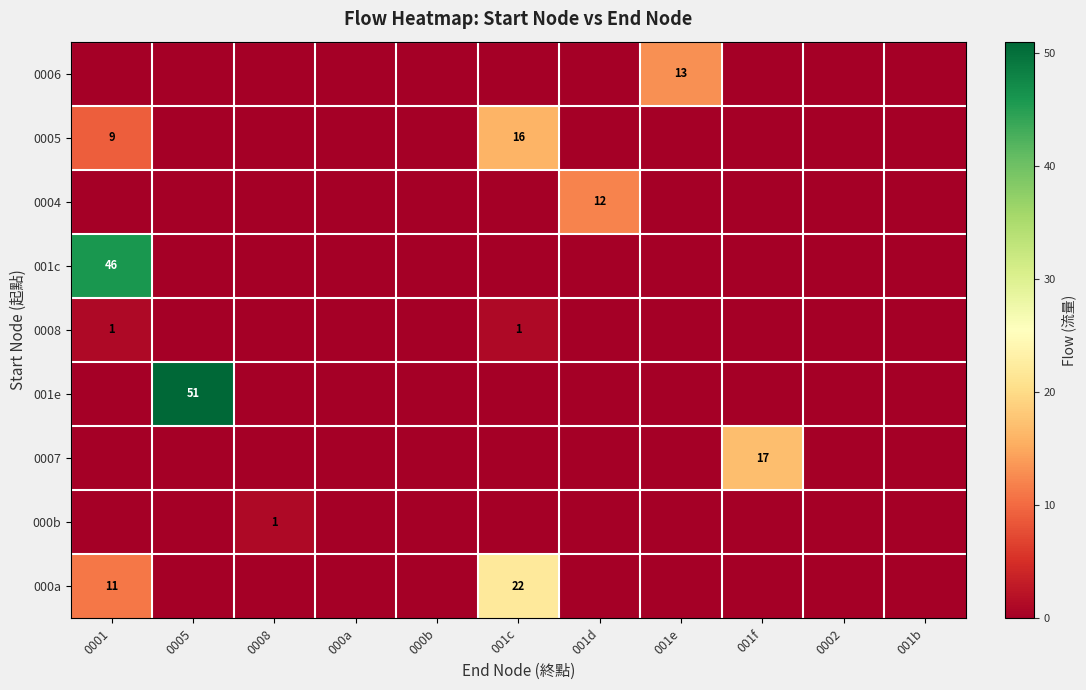

Is it true that 0004 equals 16 at 001d?

False